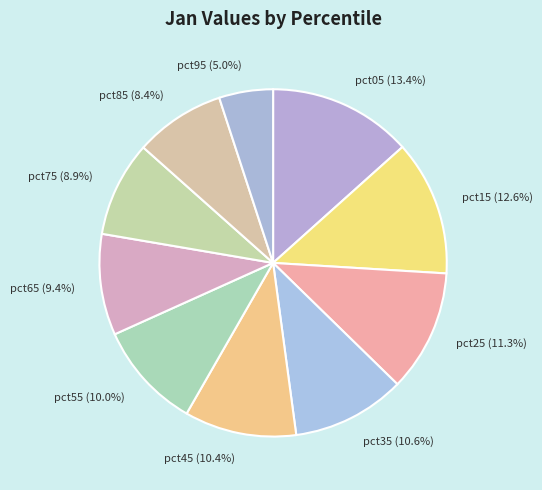

To the nearest percent, what is the difference between the largest and smallest slice percentages?

8%